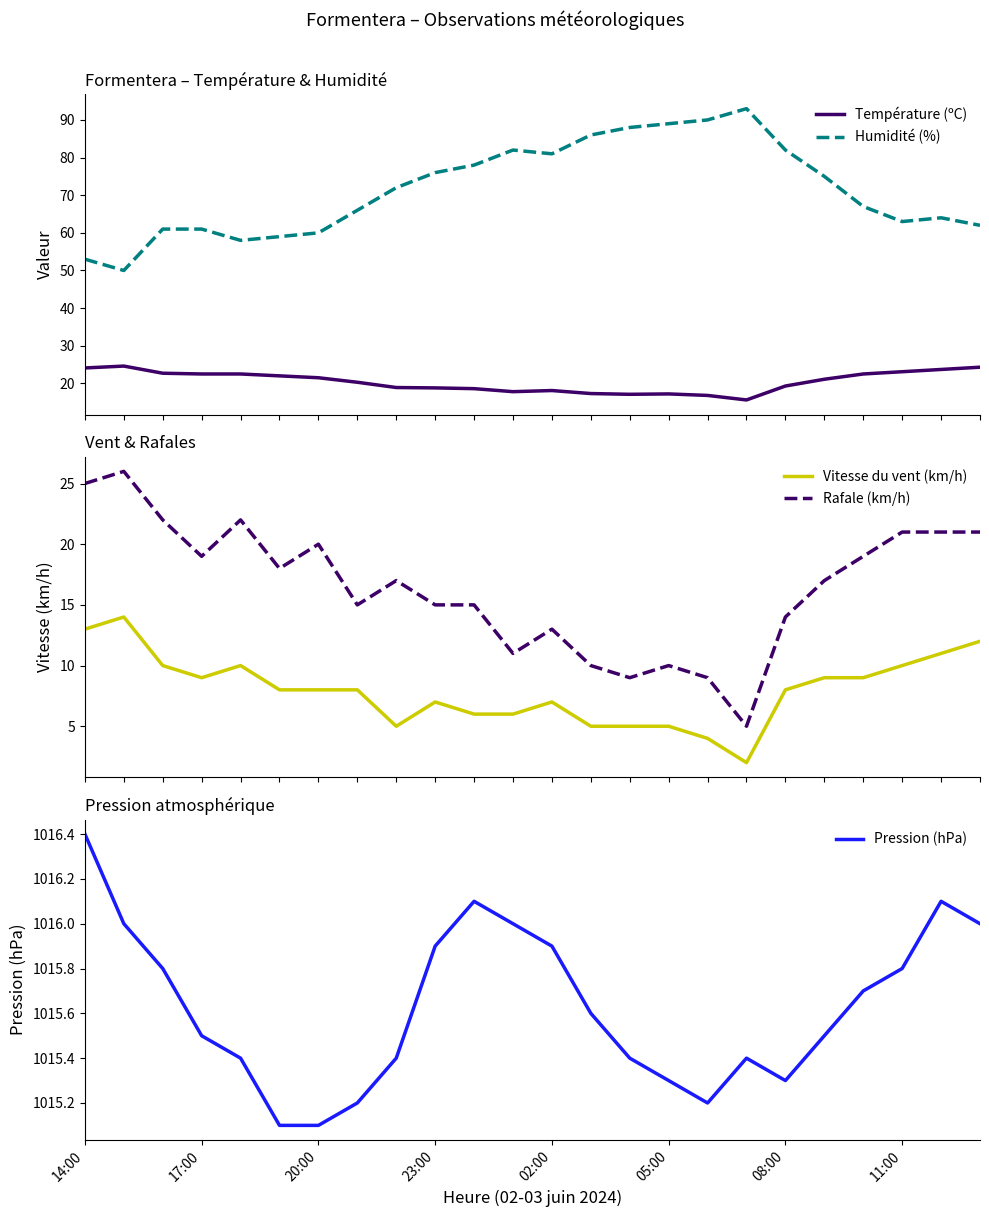

What are all the series names shown in the legend?

Température (ºC), Humidité (%), Vitesse du vent (km/h), Rafale (km/h), Pression (hPa)